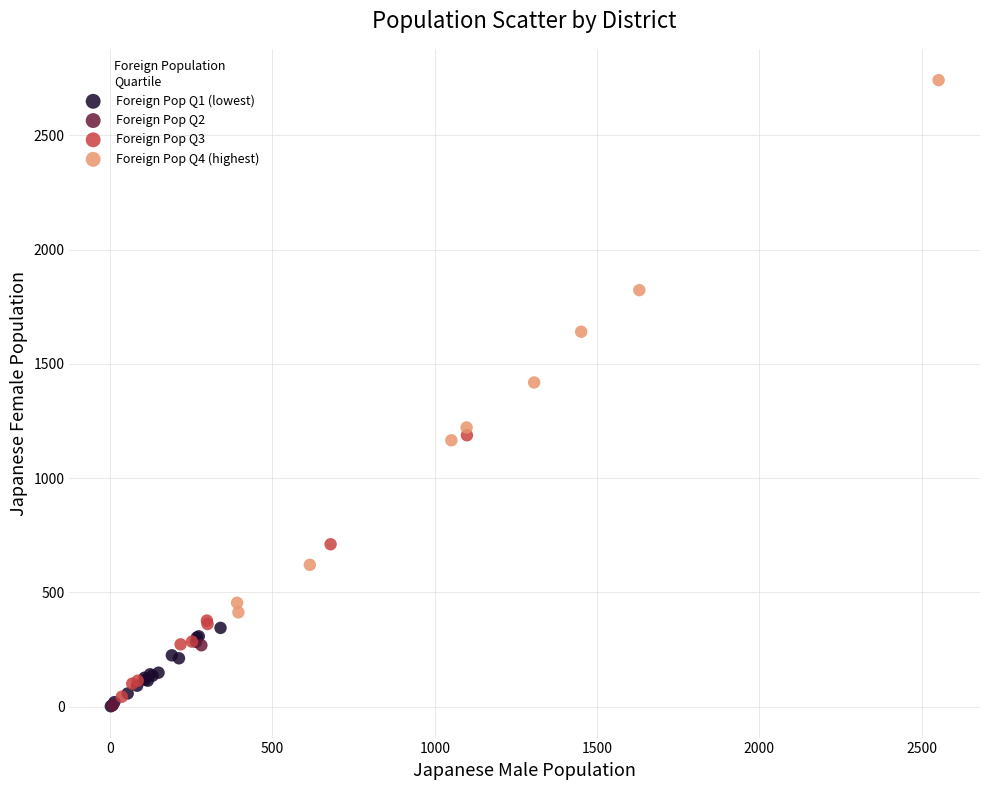

Which series has the largest Y range (max minus min)?

Foreign Pop Q4 (highest)